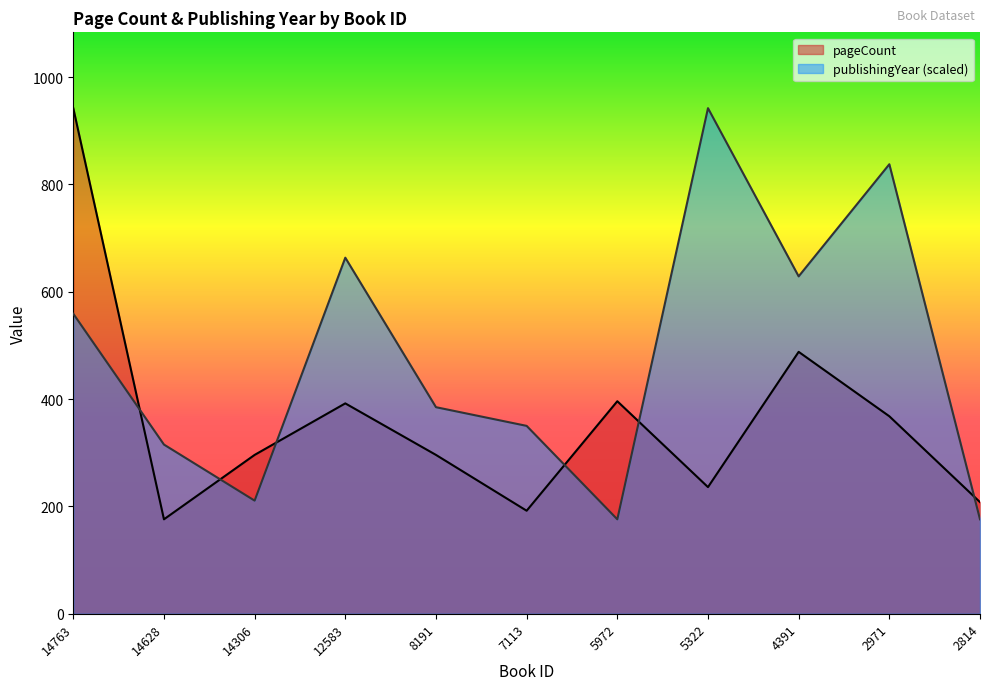

In pageCount, how many points are higher than both neighbors (excluding endpoints)?

3